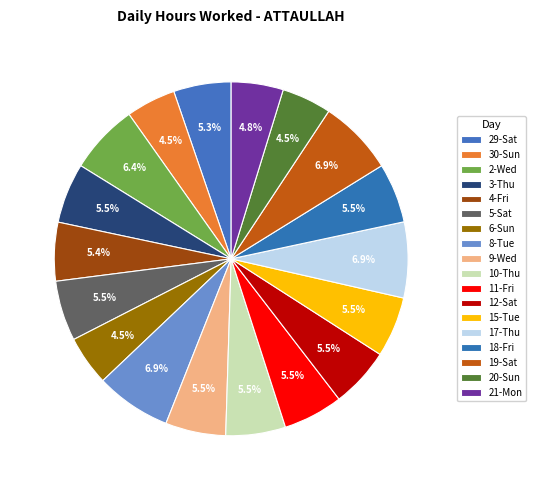

How many slices are in this pie chart?

18